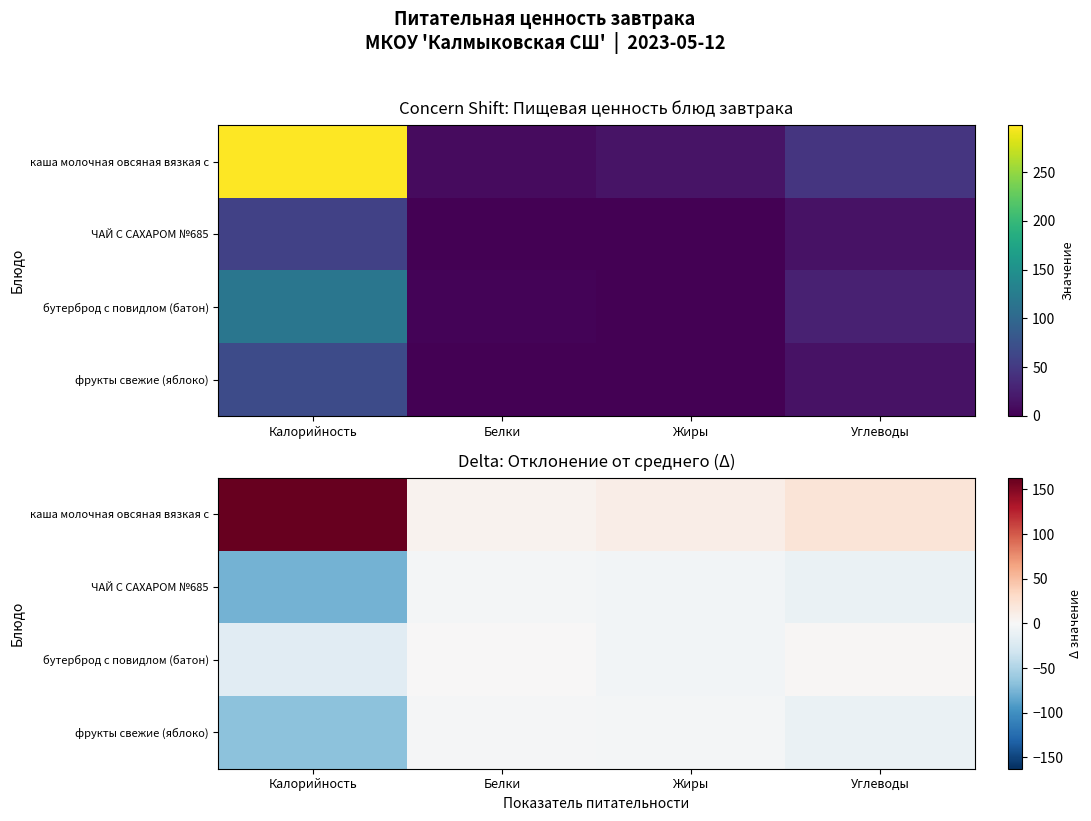

True or false: бутерброд с повидлом (батон) has a value of -18.1 at Калорийность.

True